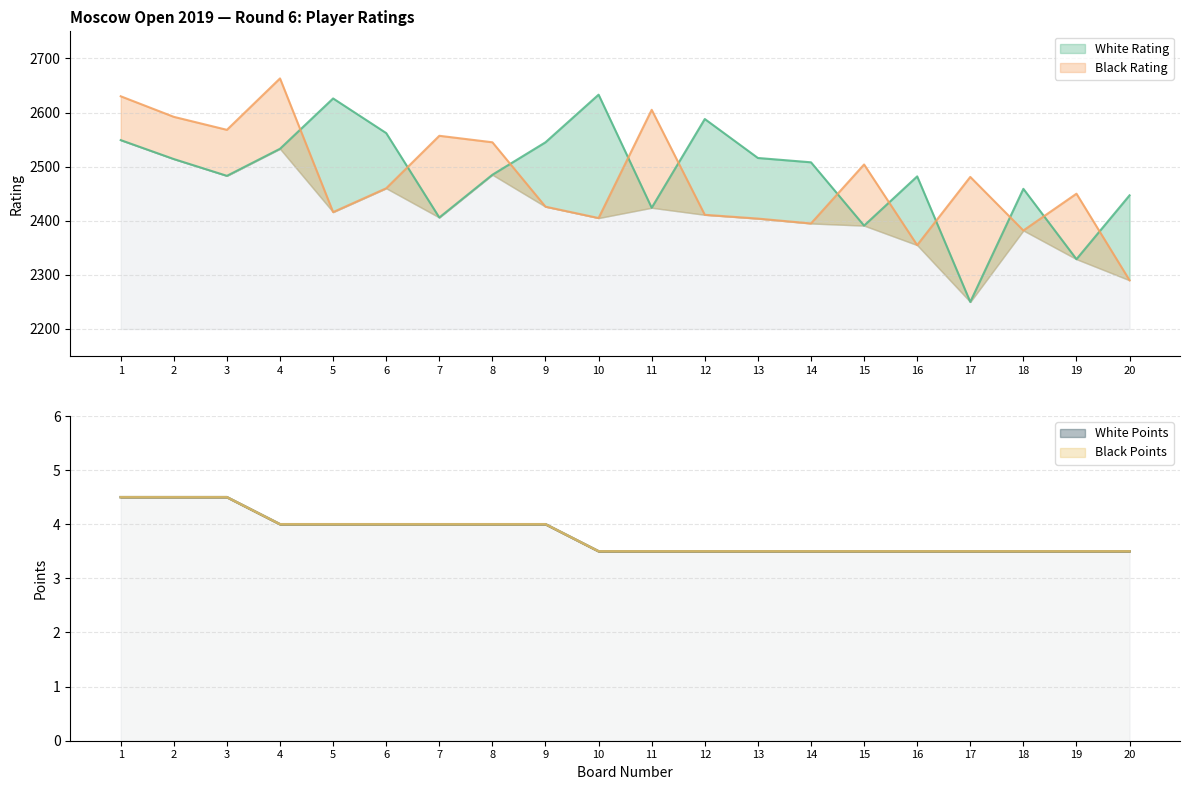

What is the difference between the maximum and second lowest values in the White Rating series?

304.0